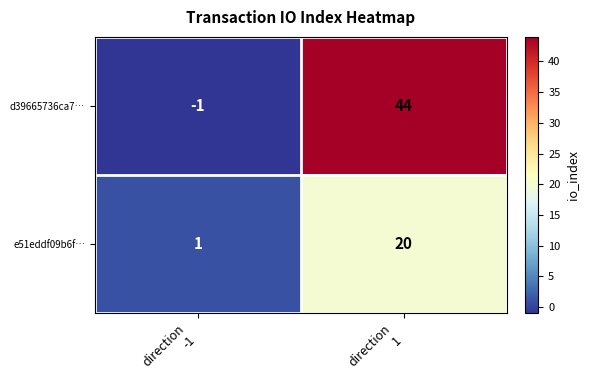

What is the sum of all e51eddf09b6f… values?

21